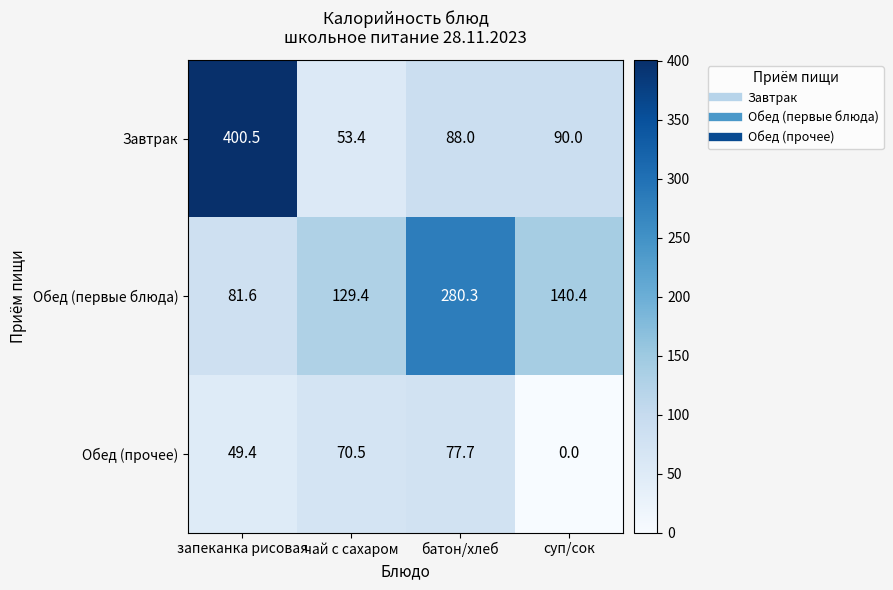

Rank the series at батон/хлеб from highest to lowest value.

Обед (первые блюда), Завтрак, Обед (прочее)